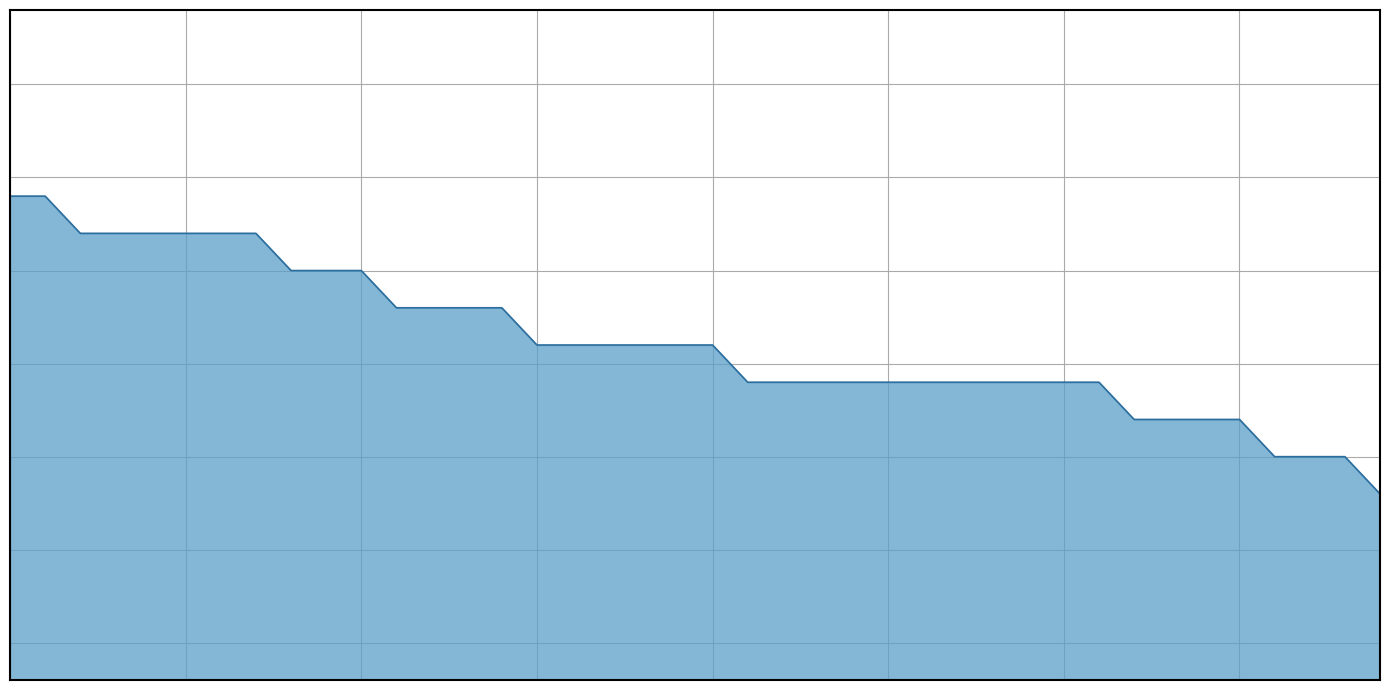

Reading left to right, extract all data points from this chart.

17.7	17.7	17.6	17.6	17.6	17.6	17.6	17.6	17.5	17.5	17.5	17.4	17.4	17.4	17.4	17.3	17.3	17.3	17.3	17.3	17.3	17.2	17.2	17.2	17.2	17.2	17.2	17.2	17.2	17.2	17.2	17.2	17.1	17.1	17.1	17.1	17.0	17.0	17.0	16.9